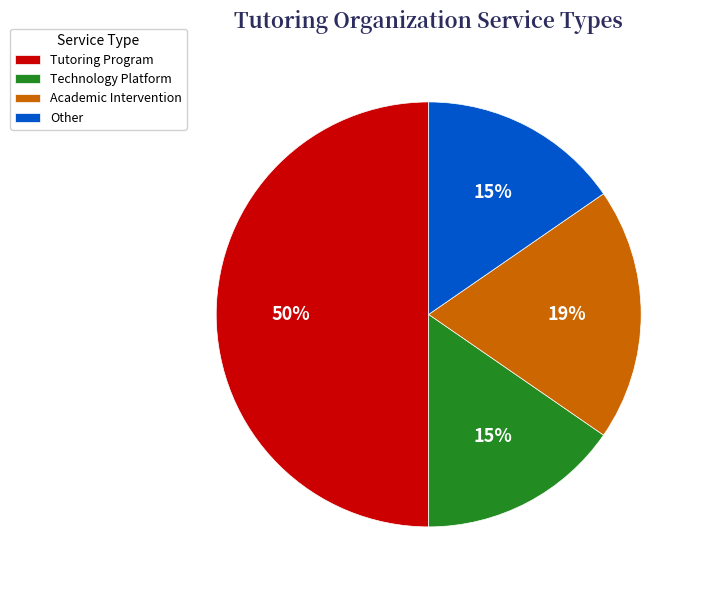

To the nearest percent, what is the average slice percentage?

25%